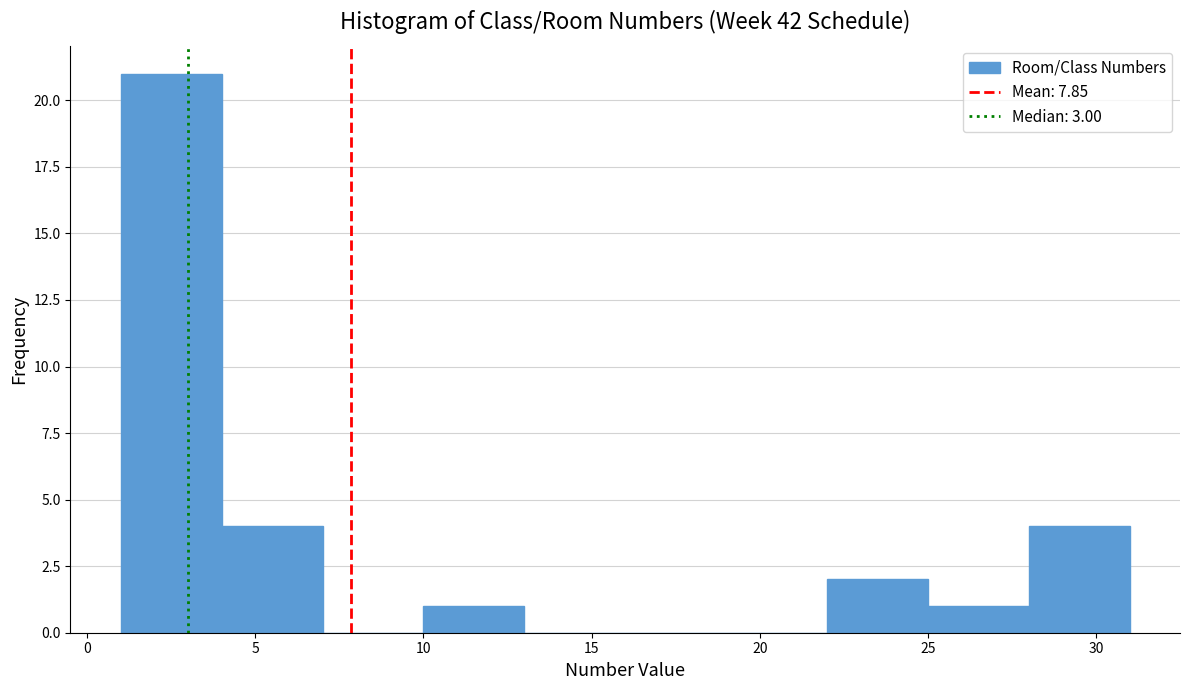

Reading left to right, transcribe this chart: for each bar, give the range it covers on the x-axis and its height. The values are not printed on the chart, so give them approximately, as read against the axis.

1 to 4: 21
4 to 7: 4
7 to 10: 0
10 to 13: 1
13 to 16: 0
16 to 19: 0
19 to 22: 0
22 to 25: 2
25 to 28: 1
28 to 31: 4